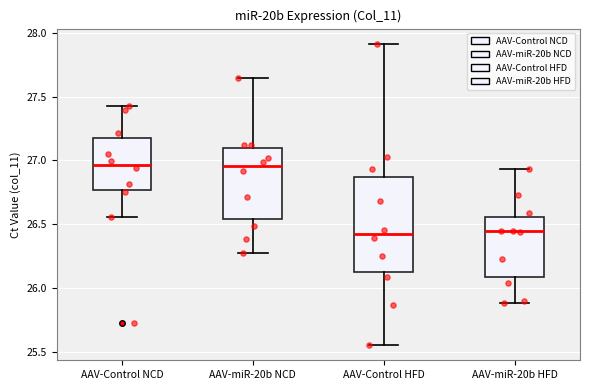

Reading left to right, read every box against the y-axis: the position of its median line, the range the box covers, and the ends of its whiskers. The values are not printed on the chart, so give them approximately, as read against the axis.

AAV-Control NCD: median 26.95, box 26.75 to 27.20, whiskers 26.55 to 27.45
AAV-miR-20b NCD: median 26.95, box 26.55 to 27.10, whiskers 26.30 to 27.65
AAV-Control HFD: median 26.45, box 26.15 to 26.85, whiskers 25.55 to 27.90
AAV-miR-20b HFD: median 26.45, box 26.10 to 26.55, whiskers 25.90 to 26.95